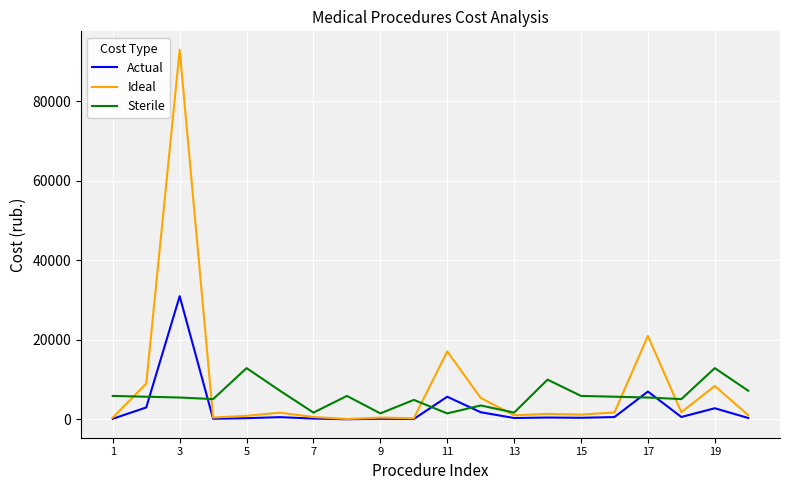

What are all the series names shown in the legend?

Actual, Ideal, Sterile